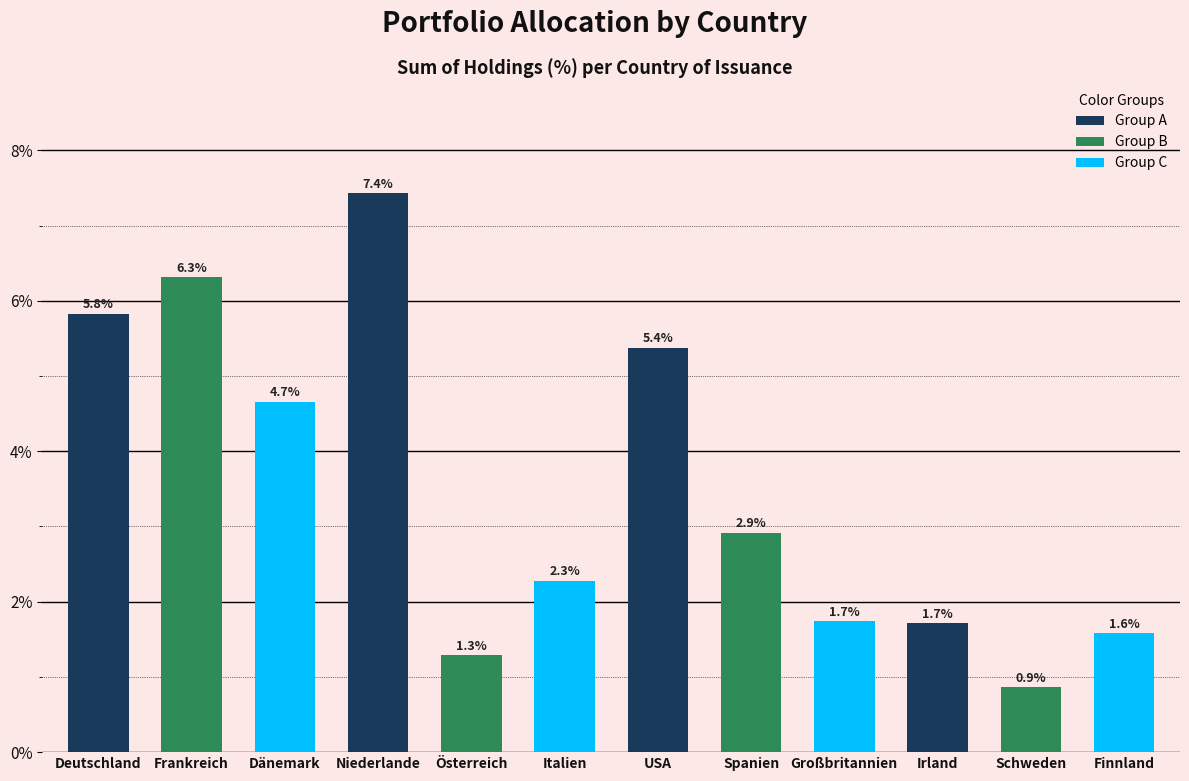

What is the approximate value at Großbritannien?

1.7